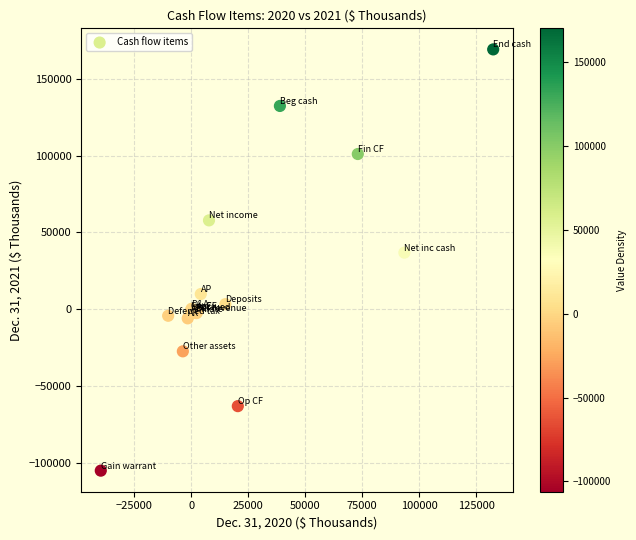

What Y value in the scatter plot is closest to 32038?

36857